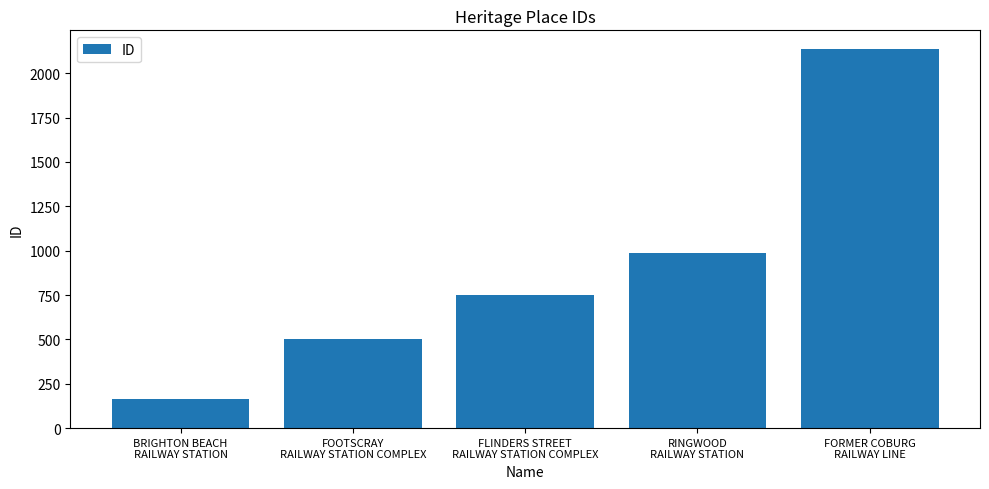

Reading left to right, list all the values displayed in this chart.

BRIGHTON BEACH
RAILWAY STATION=163	FOOTSCRAY
RAILWAY STATION COMPLEX=503	FLINDERS STREET
RAILWAY STATION COMPLEX=752	RINGWOOD
RAILWAY STATION=986	FORMER COBURG
RAILWAY LINE=2135